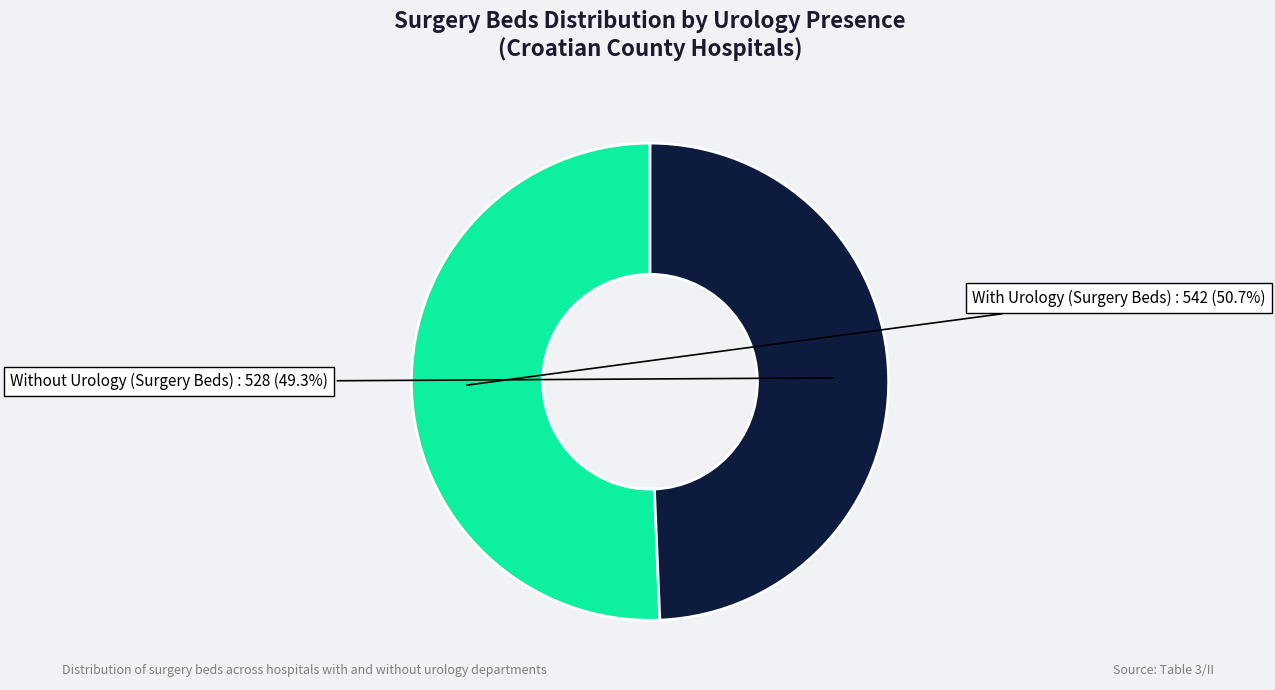

Count the number of slices in the pie.

2